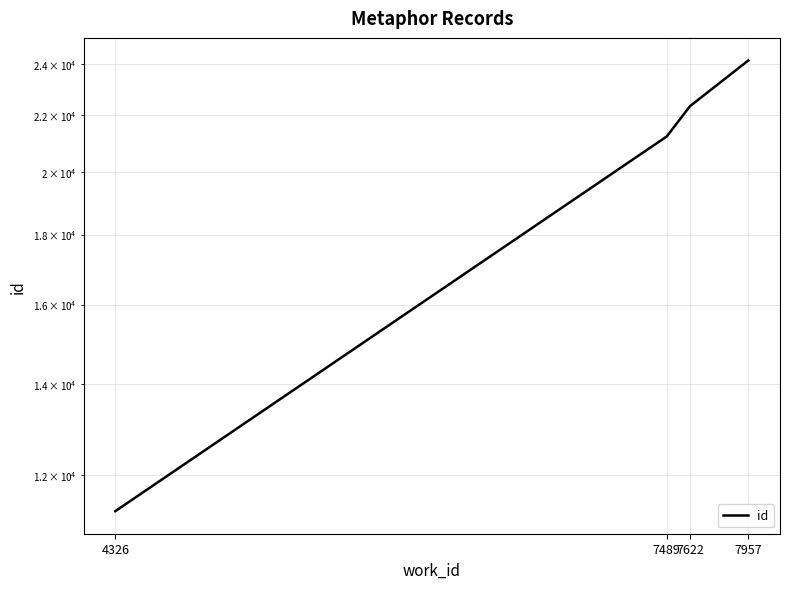

Is it true that the value at 7957 is 24130?

True